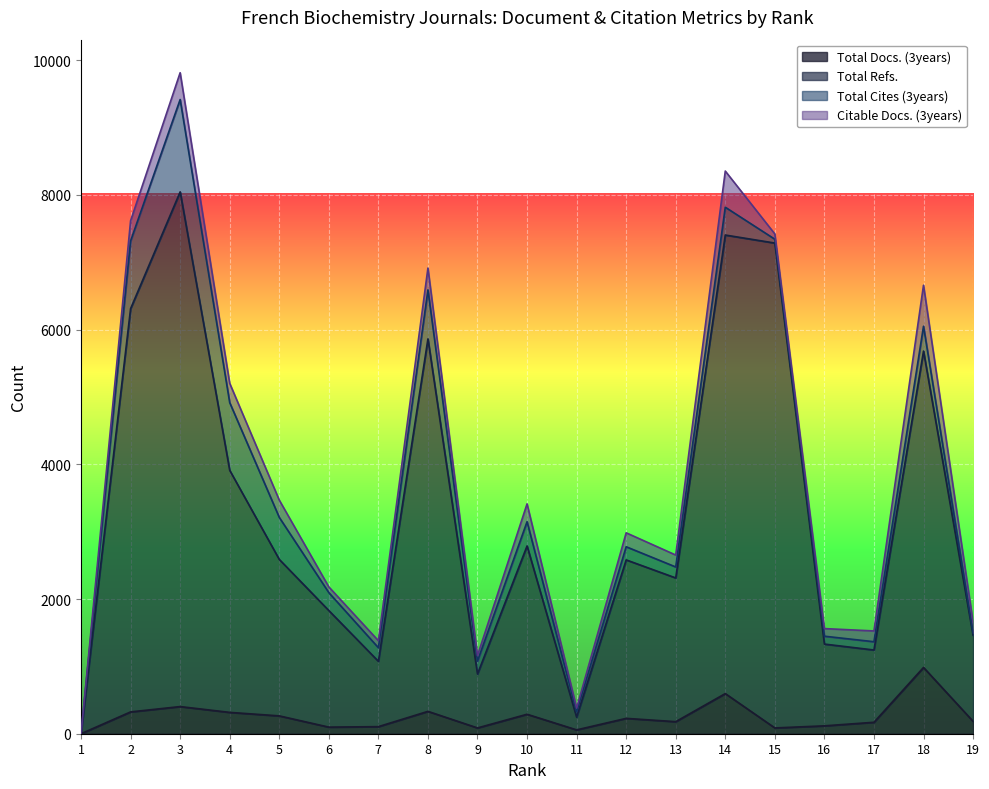

What are all the series names shown in the legend?

Total Docs. (3years), Total Refs., Total Cites (3years), Citable Docs. (3years)